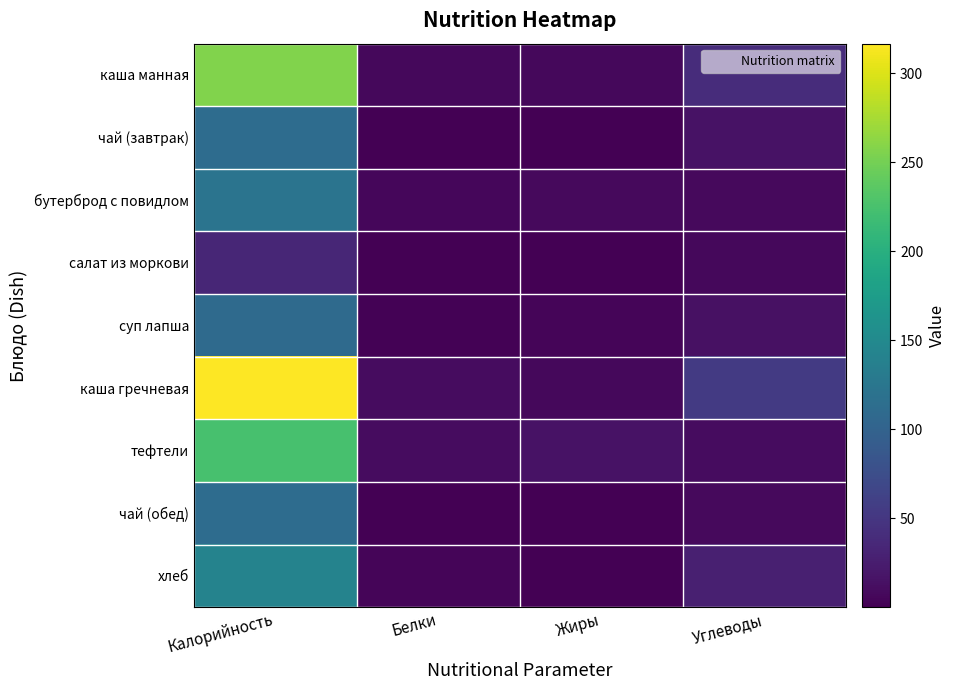

Rank the series by their maximum value, from highest to lowest.

каша гречневая, каша манная, тефтели, хлеб, бутерброд с повидлом, чай (завтрак), чай (обед), суп лапша, салат из моркови